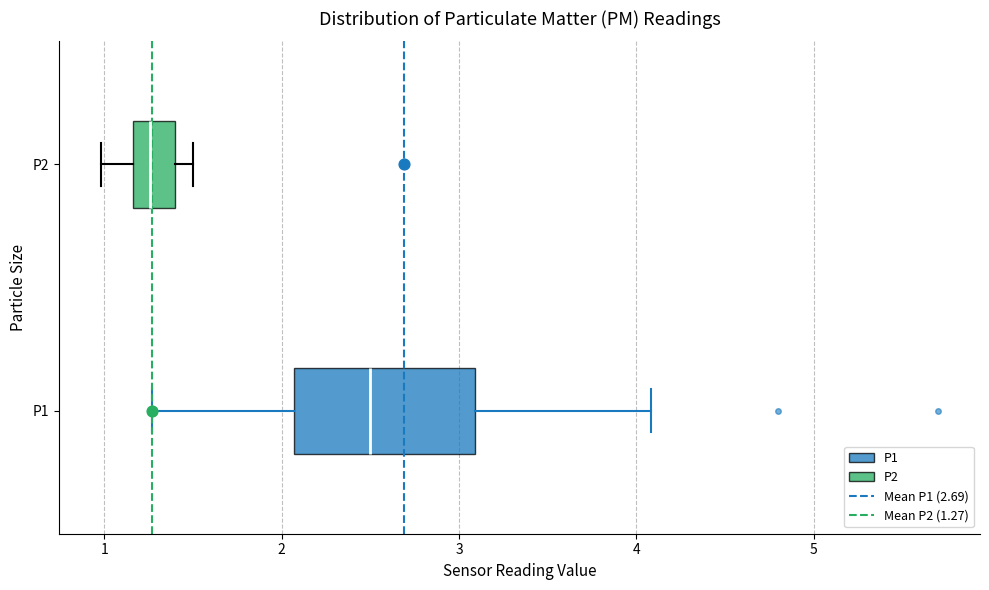

Where does the right whisker of the box for P1 end on the x-axis? The values are not printed on the chart, so give them approximately, as read against the axis.

4.1